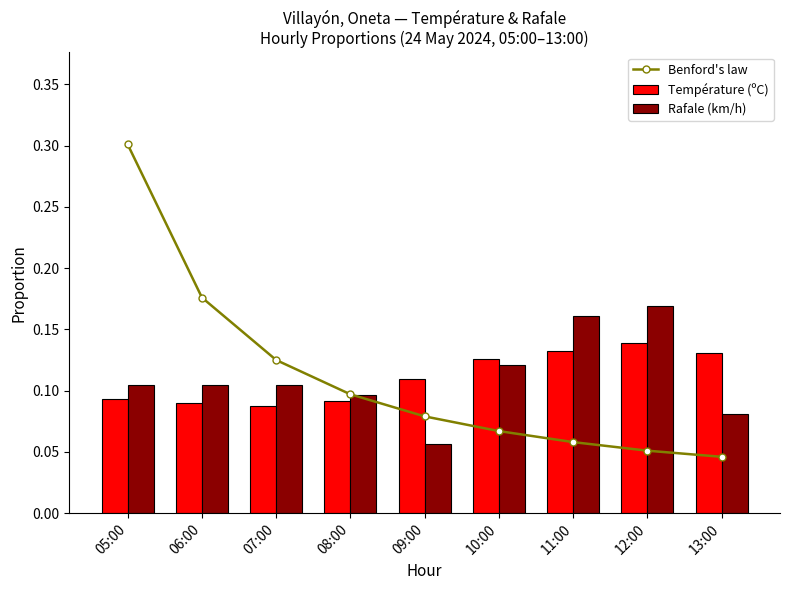

Reading right to left, extract all data points from this chart.

Benford's law: 13:00=0.0	12:00=0.1	11:00=0.1	10:00=0.1	09:00=0.1	08:00=0.1	07:00=0.1	06:00=0.2	05:00=0.3
Température (ºC): 13:00=0.1	12:00=0.1	11:00=0.1	10:00=0.1	09:00=0.1	08:00=0.1	07:00=0.1	06:00=0.1	05:00=0.1
Rafale (km/h): 13:00=0.1	12:00=0.2	11:00=0.2	10:00=0.1	09:00=0.1	08:00=0.1	07:00=0.1	06:00=0.1	05:00=0.1